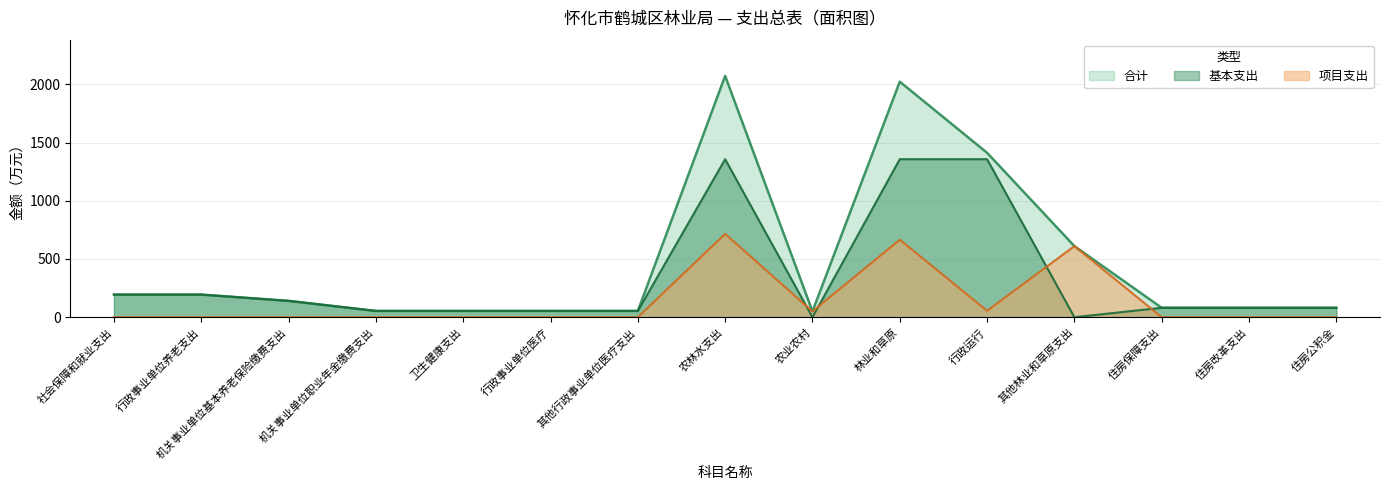

How many lines are shown in the chart?

3